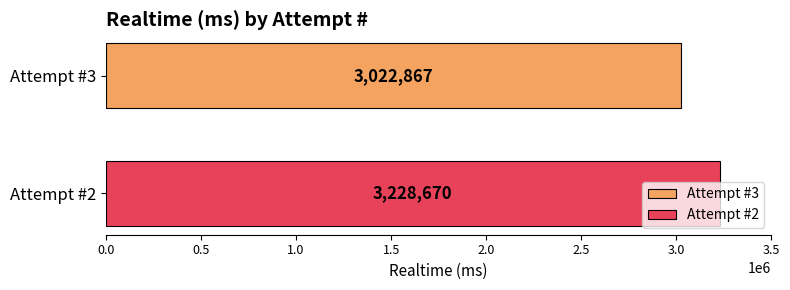

Which series has the widest spread of values?

Attempt #3